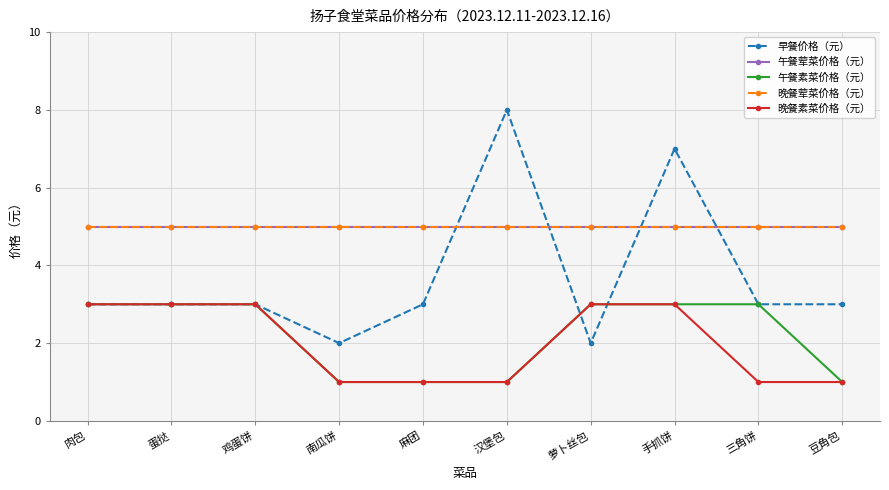

Does the chart display data point markers on the line(s)?

Yes